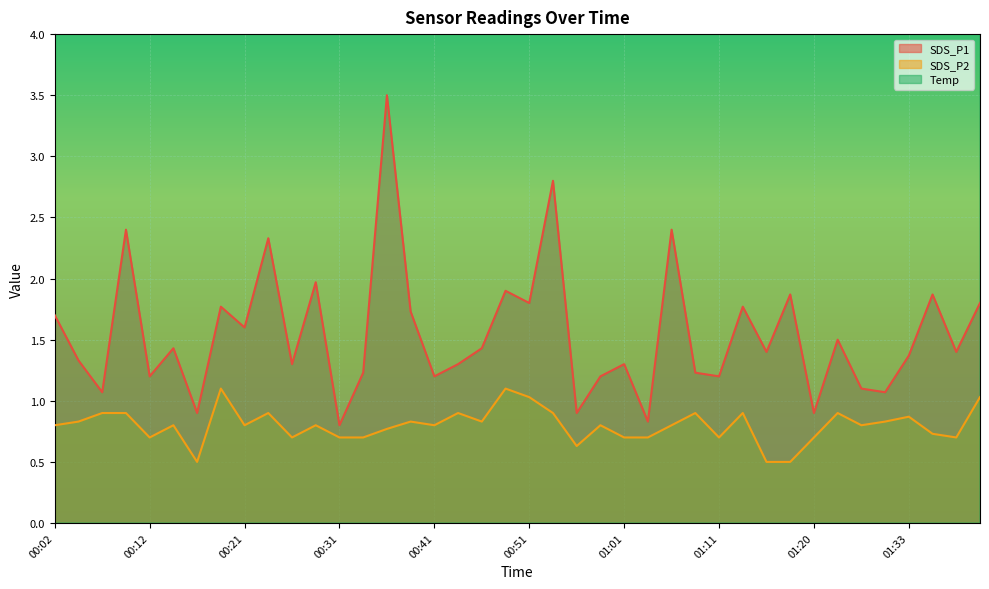

Reading left to right, list all the values displayed in this chart.

SDS_P1: 1.7	1.3	1.1	2.4	1.2	1.4	0.9	1.8	1.6	2.3	1.3	2.0	0.8	1.2	3.5	1.7	1.2	1.3	1.4	1.9	1.8	2.8	0.9	1.2	1.3	0.8	2.4	1.2	1.2	1.8	1.4	1.9	0.9	1.5	1.1	1.1	1.4	1.9	1.4	1.8
SDS_P2: 0.8	0.8	0.9	0.9	0.7	0.8	0.5	1.1	0.8	0.9	0.7	0.8	0.7	0.7	0.8	0.8	0.8	0.9	0.8	1.1	1.0	0.9	0.6	0.8	0.7	0.7	0.8	0.9	0.7	0.9	0.5	0.5	0.7	0.9	0.8	0.8	0.9	0.7	0.7	1.0
Temp: 13.2	13.3	13.3	13.2	13.1	13.1	13.1	13.0	13.1	13.0	13.0	12.9	12.8	12.9	13.0	12.8	12.9	12.9	12.8	12.8	12.8	12.9	12.8	13.0	13.1	13.1	13.2	13.2	13.0	12.9	13.0	13.0	13.0	12.8	12.6	12.7	12.8	12.8	12.6	12.5